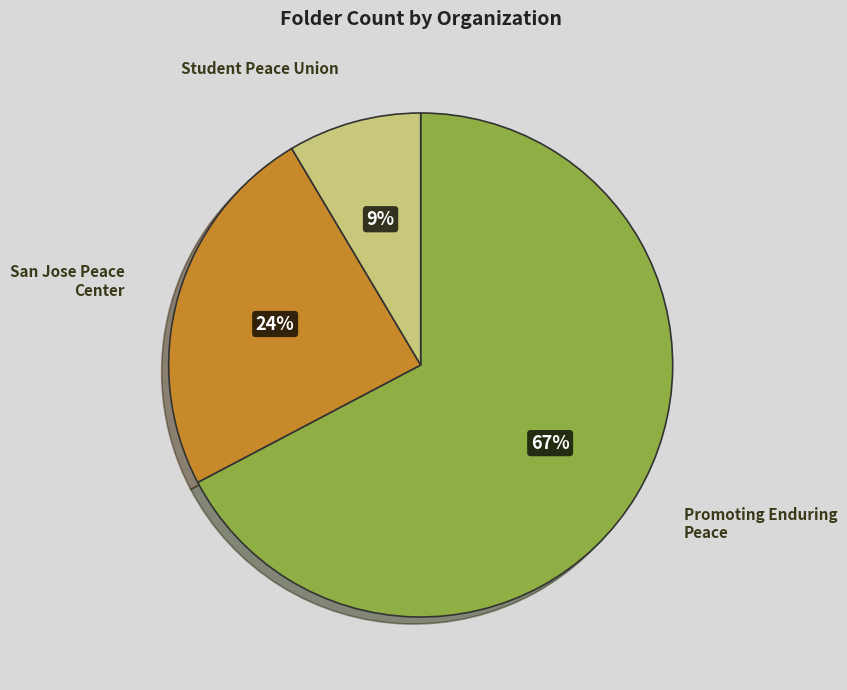

To the nearest percent, what is the combined percentage of Promoting Enduring Peace and Student Peace Union?

76%